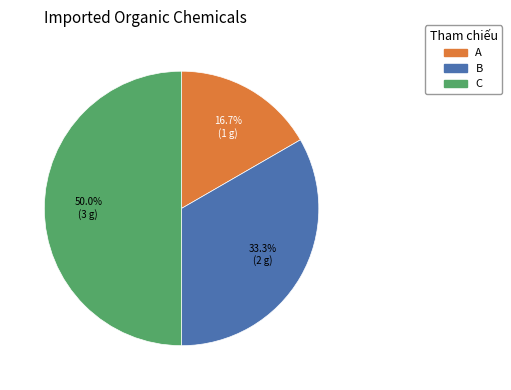

To the nearest percent, what portion does B represent?

33%